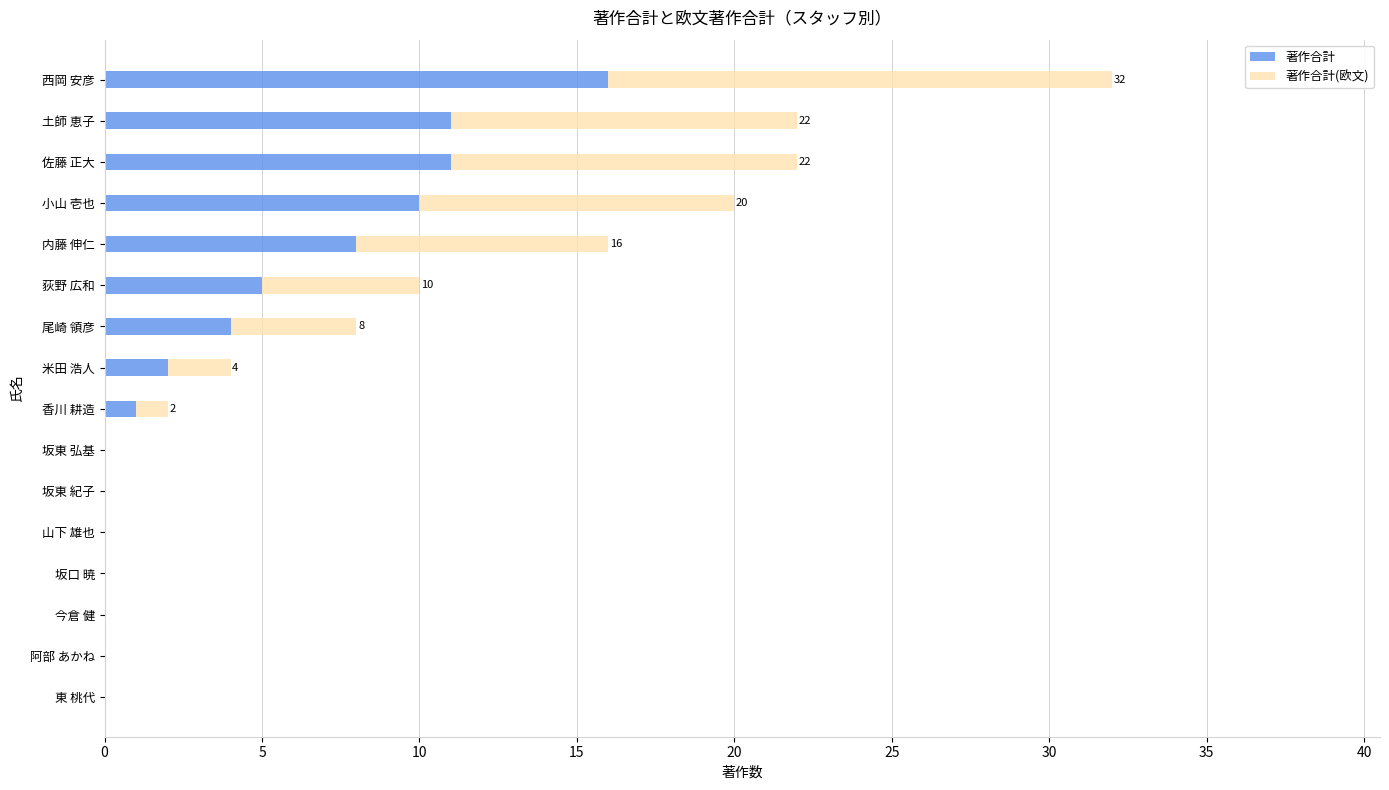

What is the maximum value for 著作合計?

16